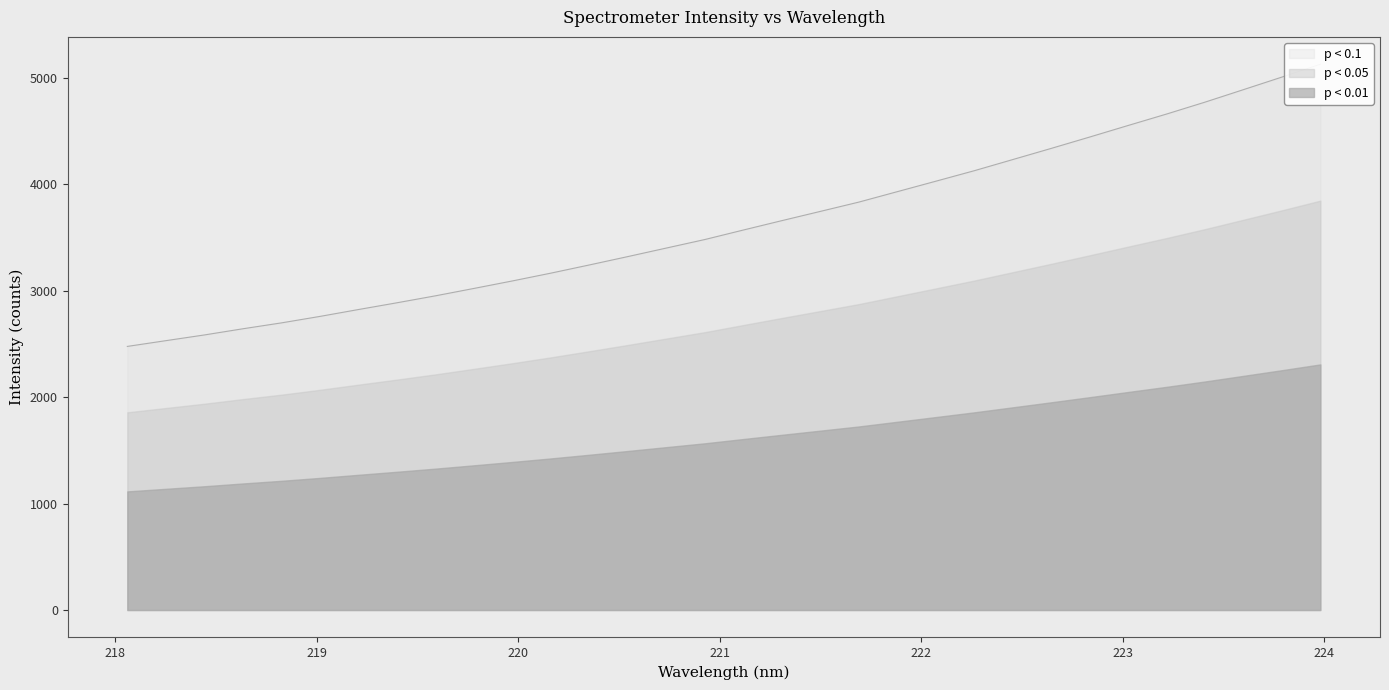

At which label is the value closest to 3800?

221.6902